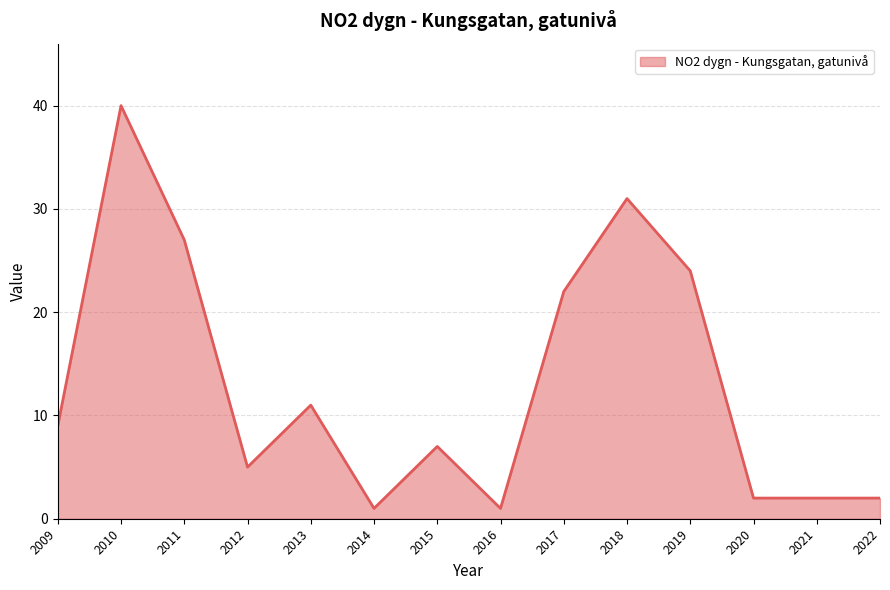

Which has a higher value, 2013 or 2014?

2013